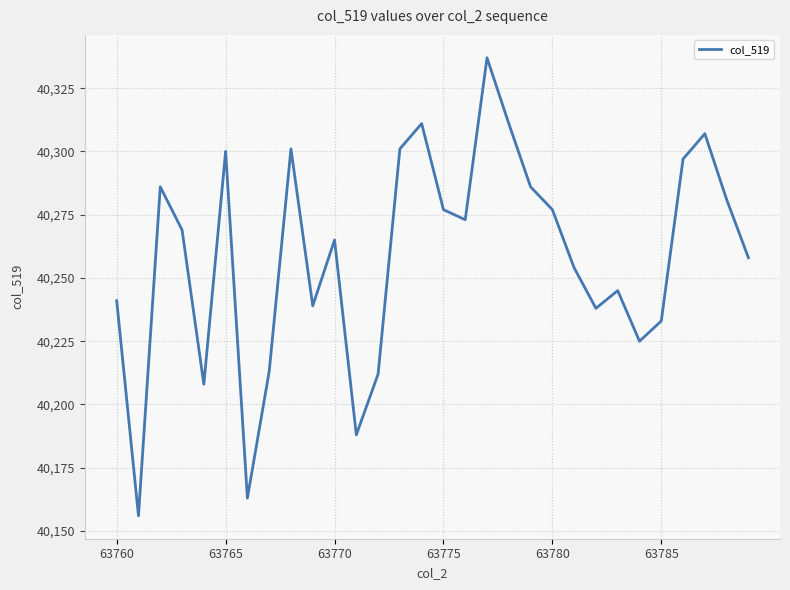

What is the difference between the maximum and minimum values?

181